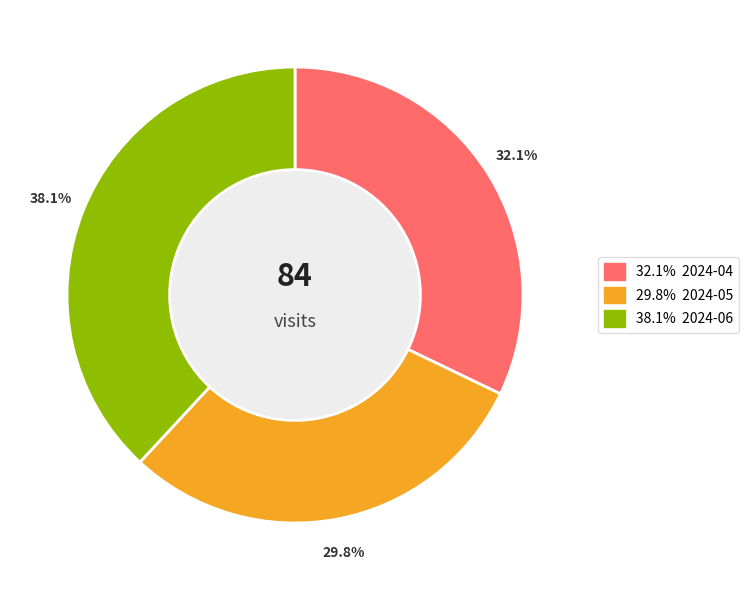

Does any single category account for the majority?

No